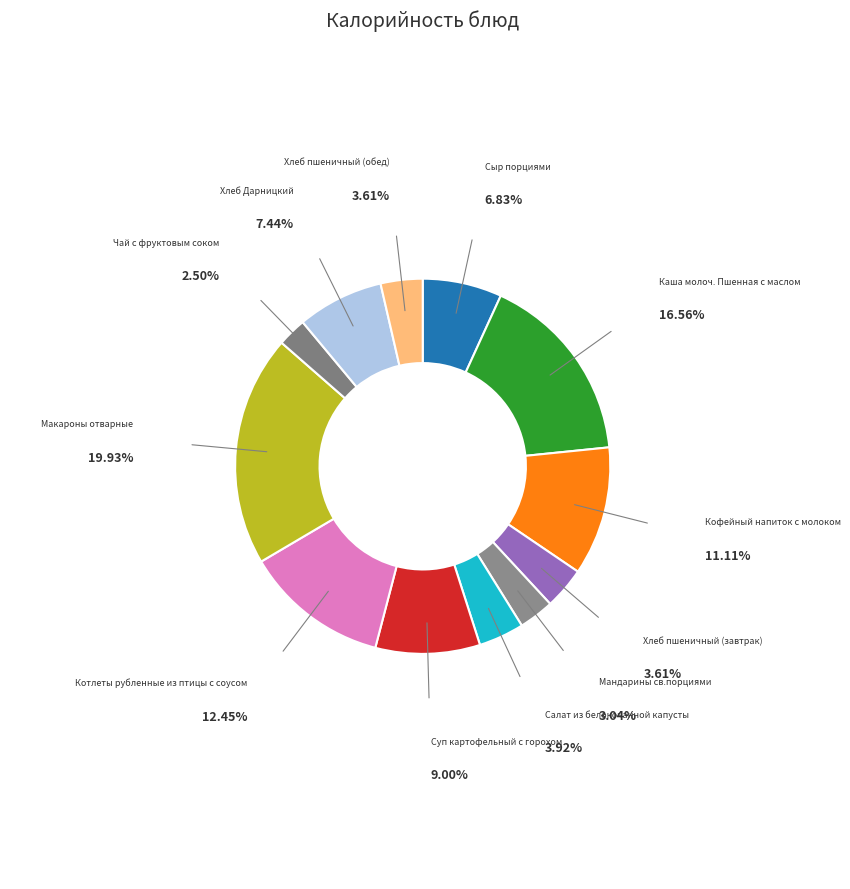

Count the number of slices in the pie.

12